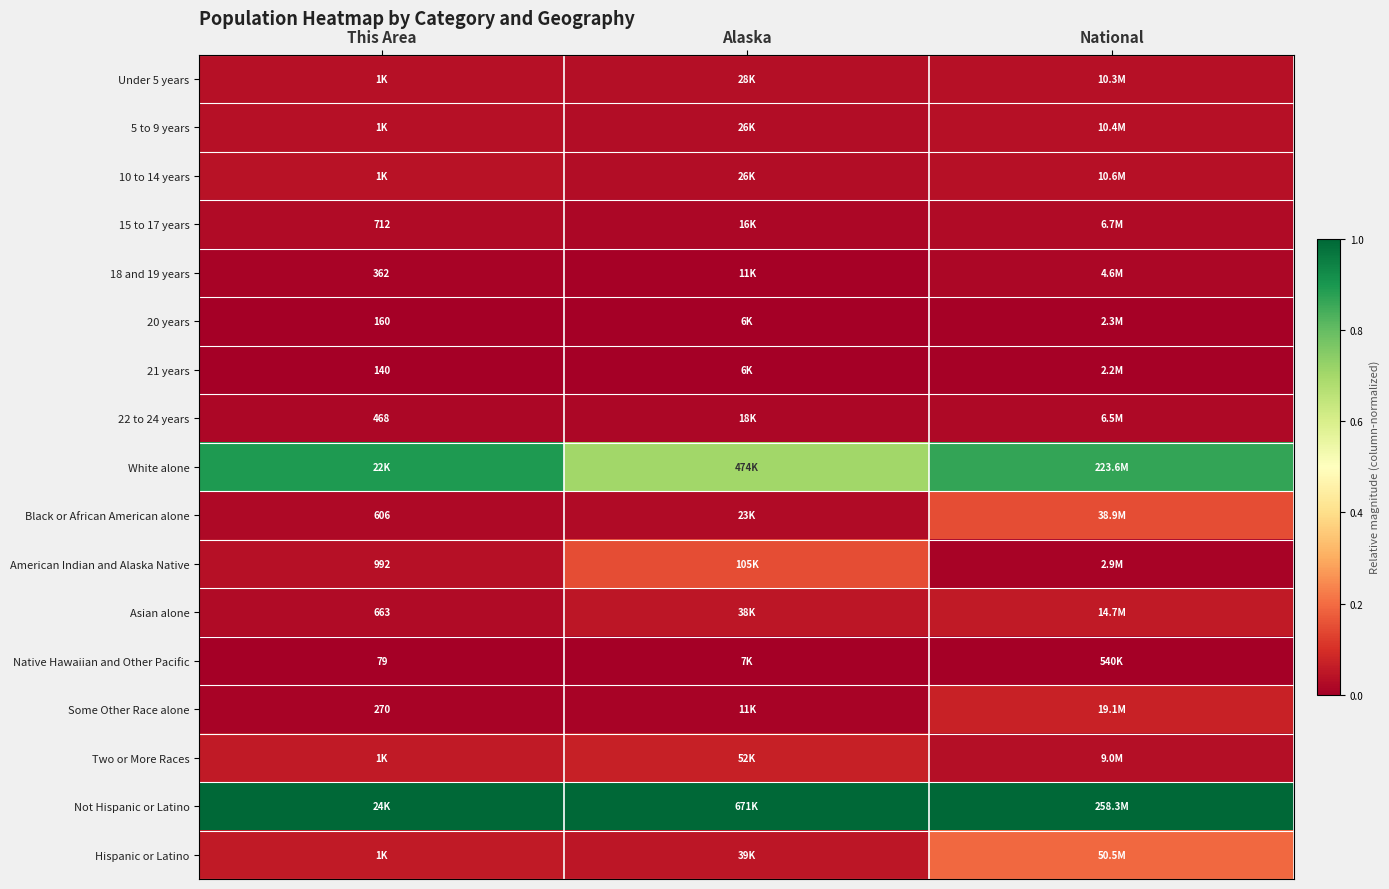

The 18 and 19 years series shows 0.0 at National. True or false?

True